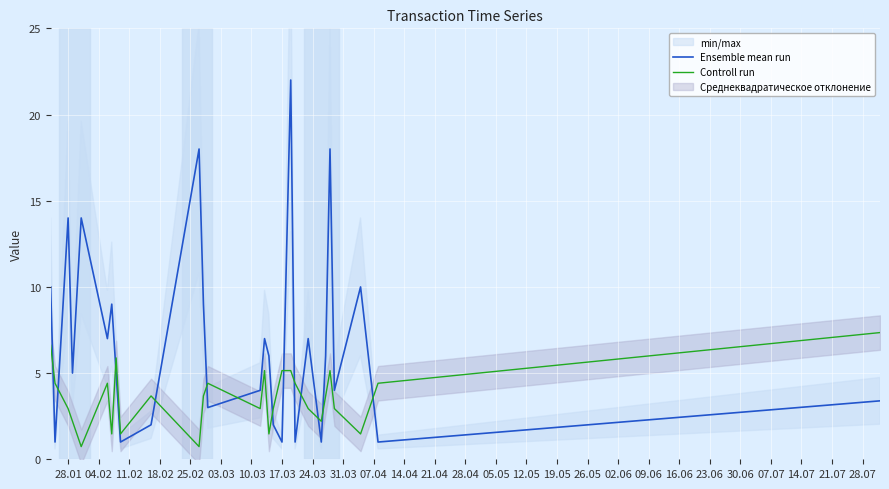

In Ensemble mean run, how many points are higher than both neighbors (excluding endpoints)?

9